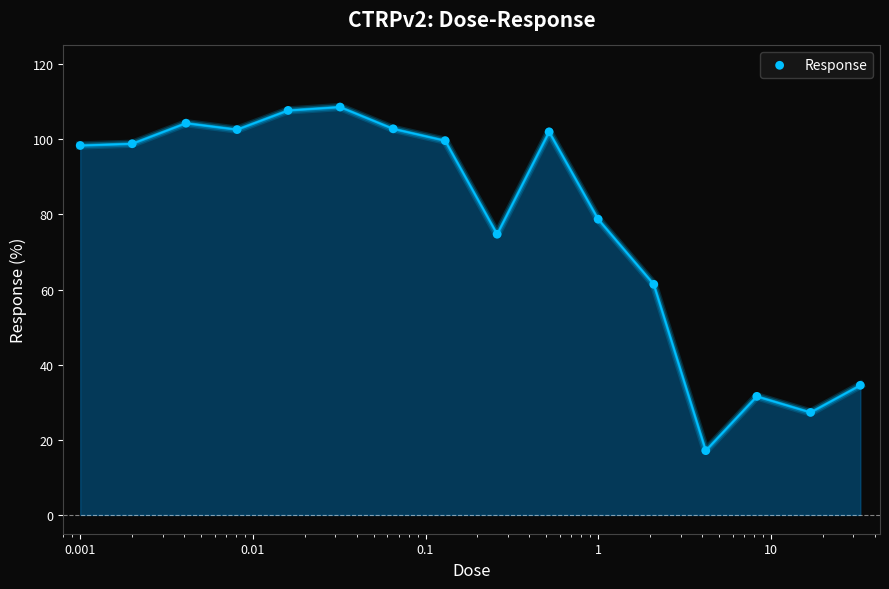

Which has a higher value, 1e-05 or 1?

1